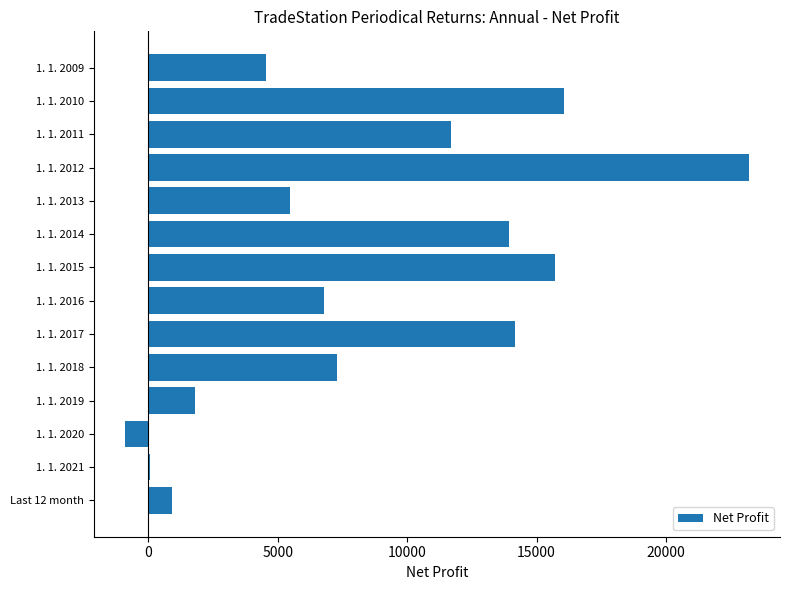

The value at 1. 1. 2015 is 15718.8. True or false?

True